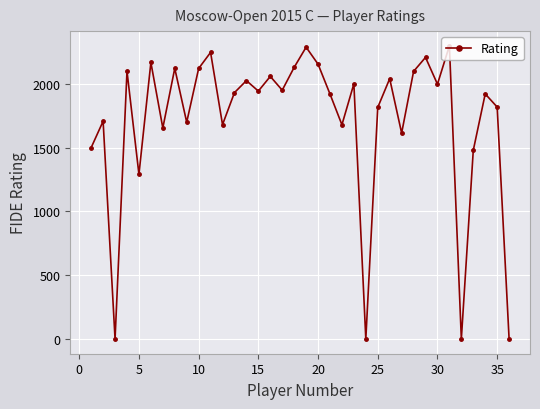

What is the average value?

1712